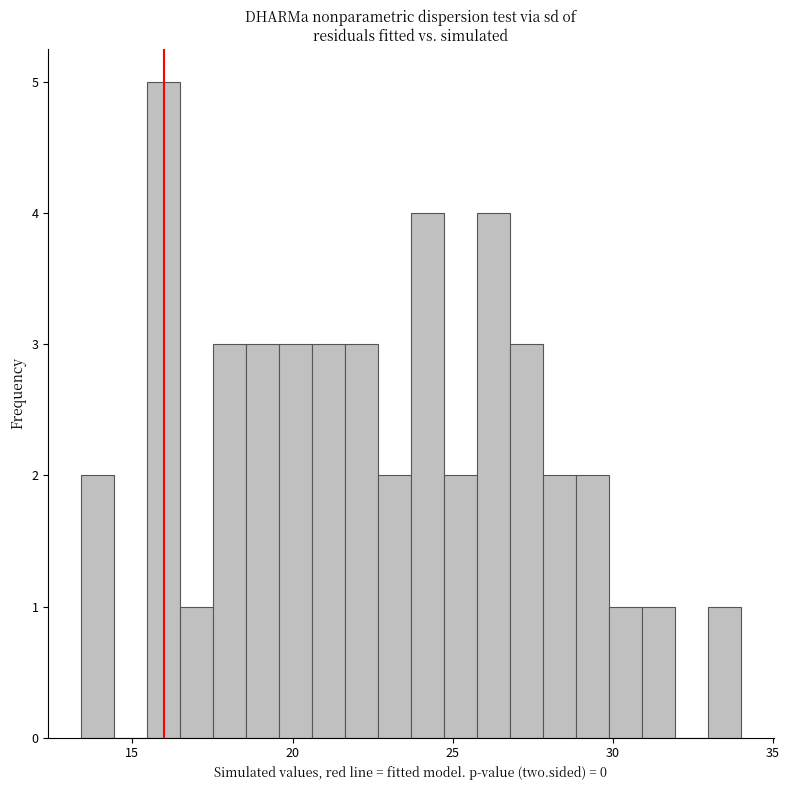

Around what value on the x-axis is the tallest bar? Give the approximate position of its centre, as read against the axis.

16.0